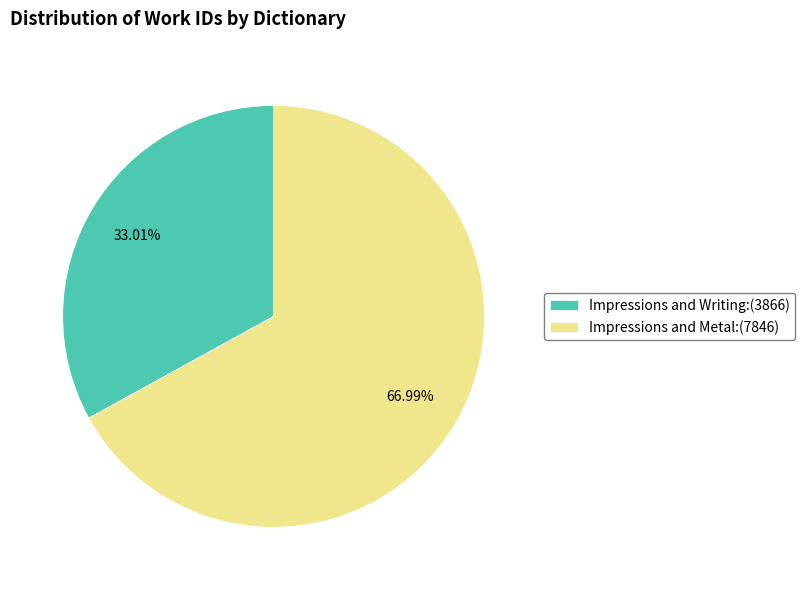

Approximately how many times larger is the value at Impressions and Writing:(3866) compared to Impressions and Metal:(7846)?

0.5